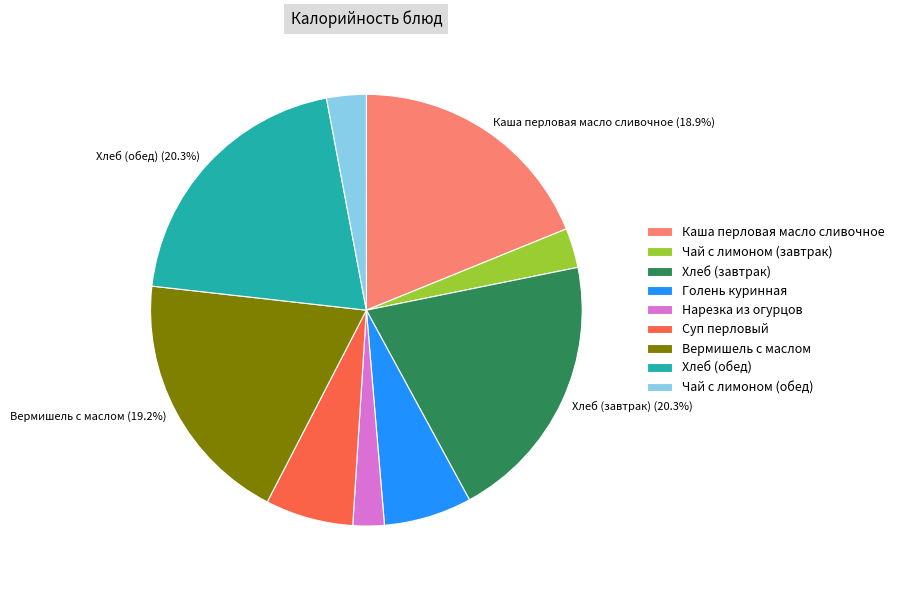

Is there a majority slice in this chart?

No